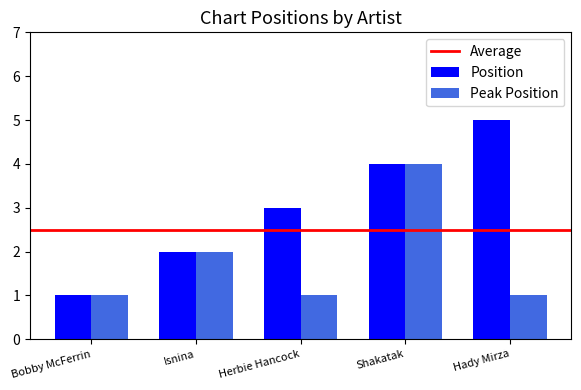

What value does the Peak Position series have at Hady Mirza?

1